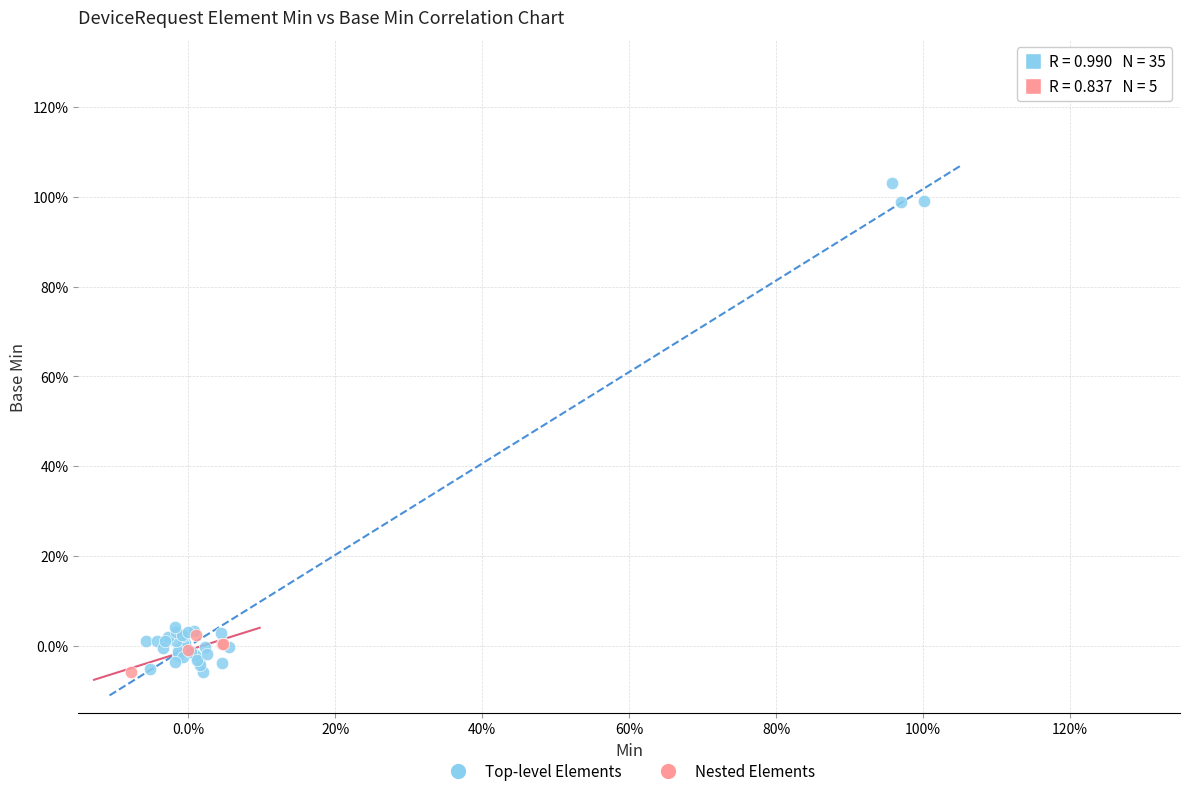

Which series has the widest spread of Y values?

Top-level Elements